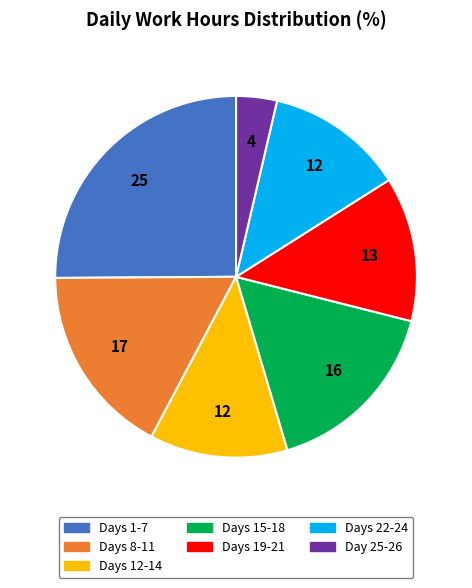

Is it true that Days 19-21 is 13% of the pie?

True